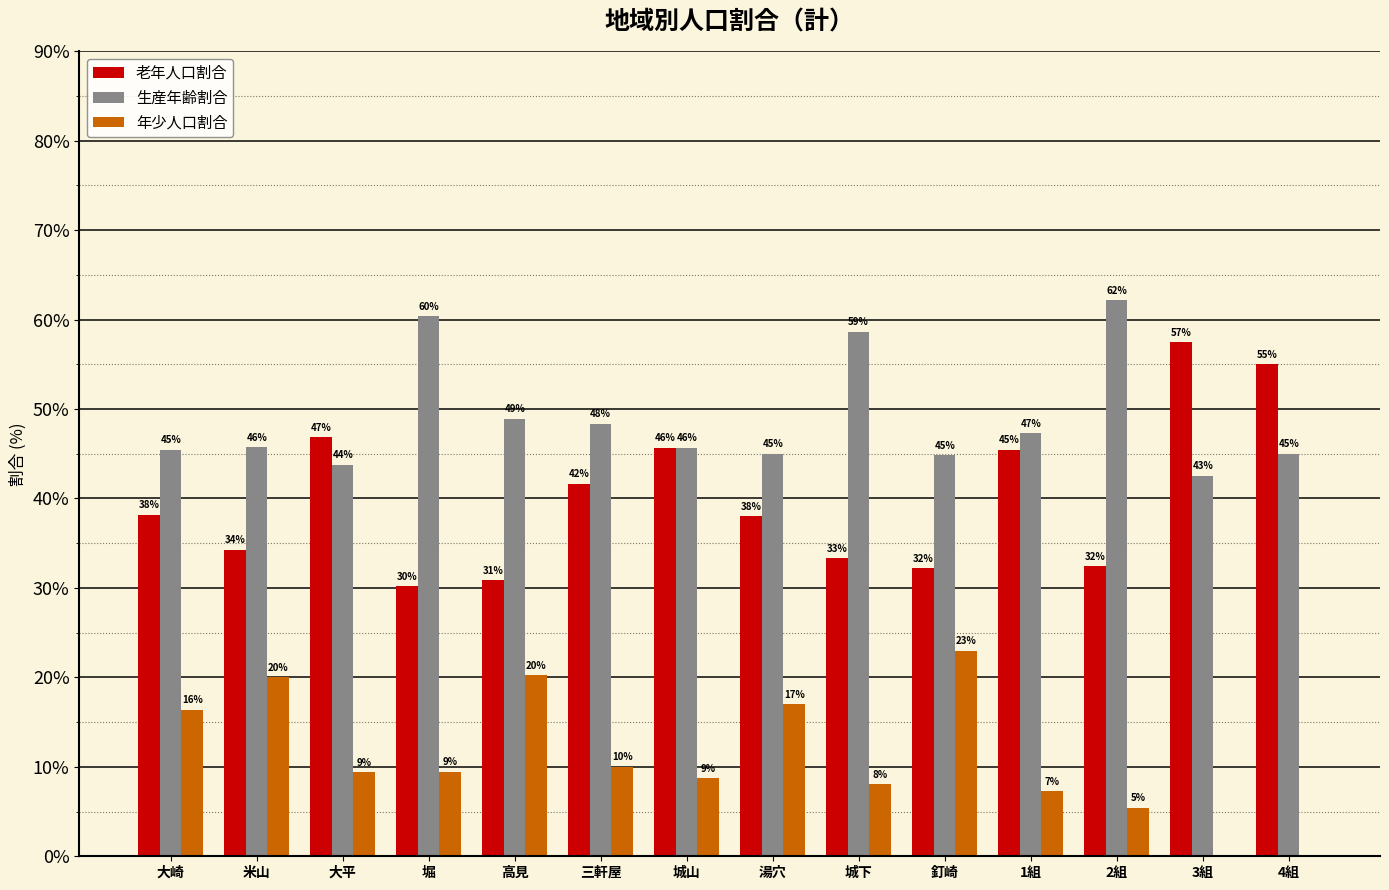

Reading left to right, extract all data points from this chart.

老年人口割合: 大崎=38.2	米山=34.3	大平=46.9	堀=30.2	高見=30.9	三軒屋=41.7	城山=45.7	湯穴=38.0	城下=33.3	釘崎=32.2	1組=45.5	2組=32.4	3組=57.4	4組=55.0
生産年齢割合: 大崎=45.5	米山=45.7	大平=43.8	堀=60.4	高見=48.9	三軒屋=48.3	城山=45.7	湯穴=45.0	城下=58.6	釘崎=44.8	1組=47.3	2組=62.2	3組=42.6	4組=45.0
年少人口割合: 大崎=16.4	米山=20.0	大平=9.4	堀=9.4	高見=20.2	三軒屋=10.0	城山=8.7	湯穴=17.0	城下=8.0	釘崎=23.0	1組=7.3	2組=5.4	3組=0.0	4組=0.0